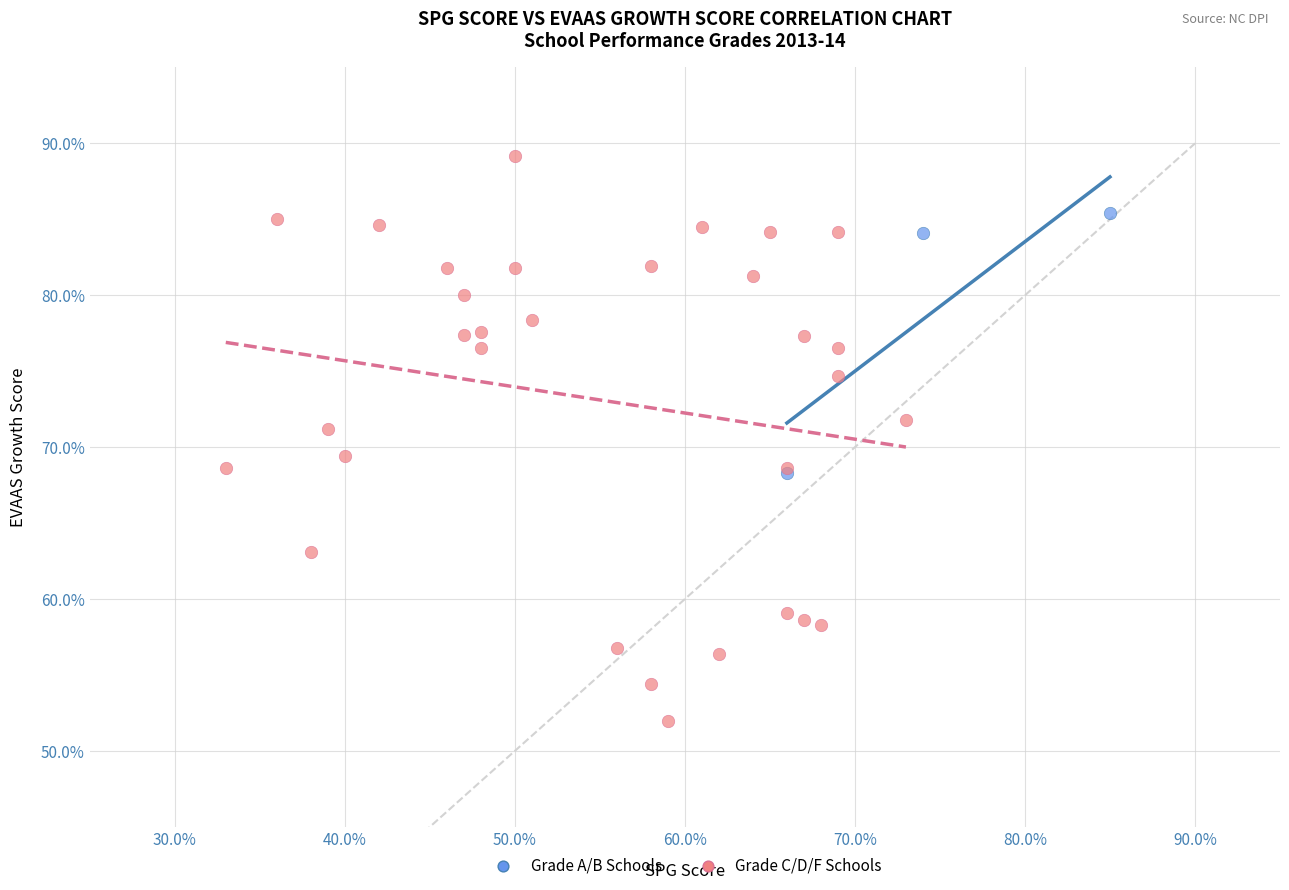

Which series contains the highest Y value?

Grade C/D/F Schools